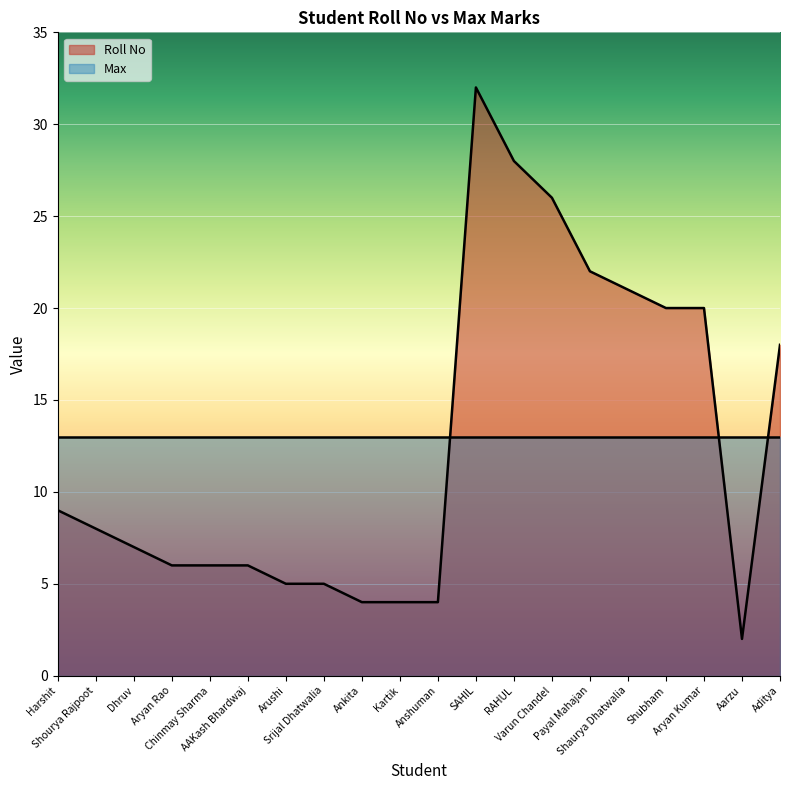

What is the difference between the values at Kartik and Dhruv?

3